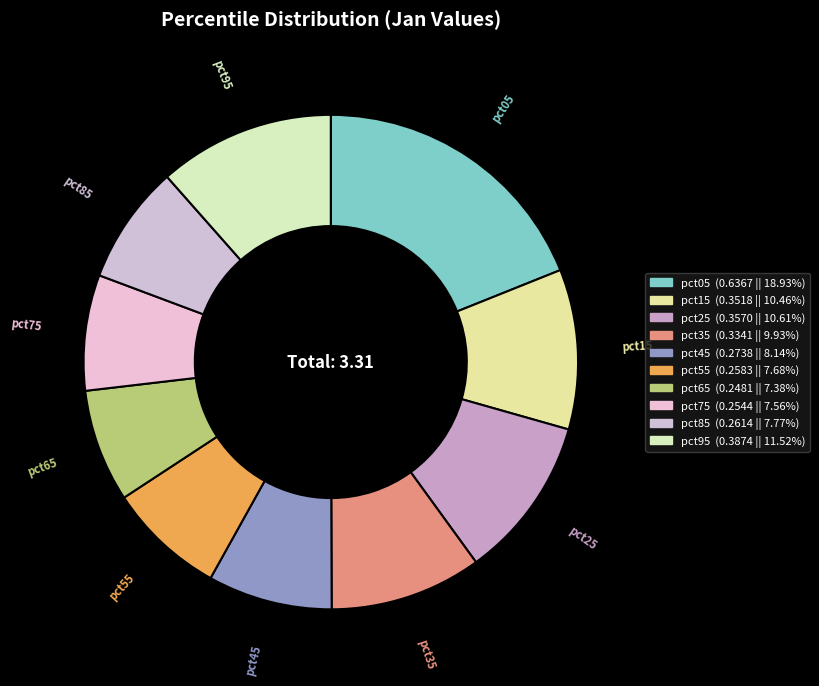

Rank the categories by value from lowest to highest.

pct65, pct75, pct55, pct85, pct45, pct35, pct15, pct25, pct95, pct05